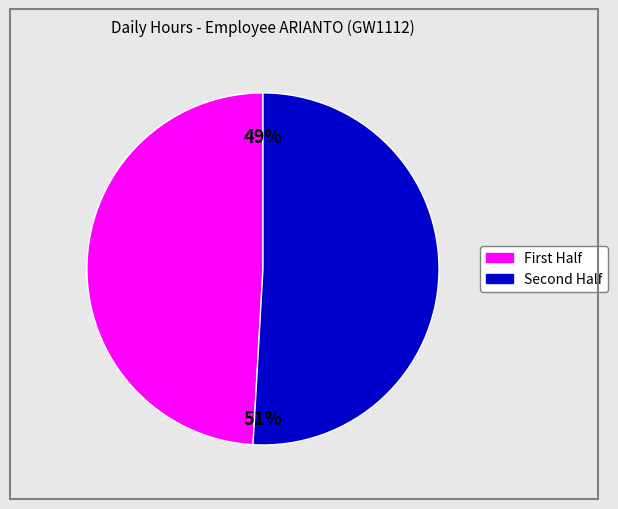

To the nearest percent, what is the average slice percentage?

50%